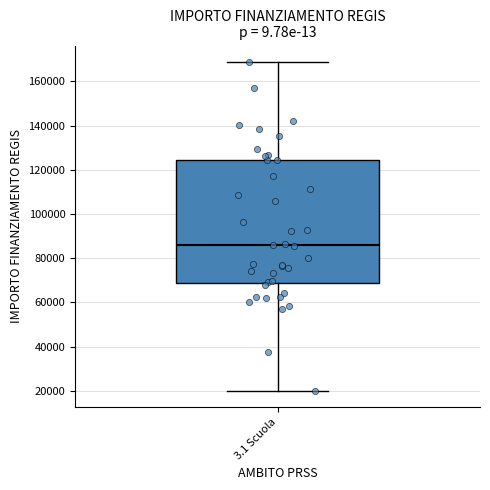

Transcribe this box plot: give where the median line is, the range the box spans, and where the two whiskers end, as read against the y-axis. The values are not printed on the chart, so give them approximately, as read against the axis.

median 86000, box 68000 to 124000, whiskers 20000 to 168000